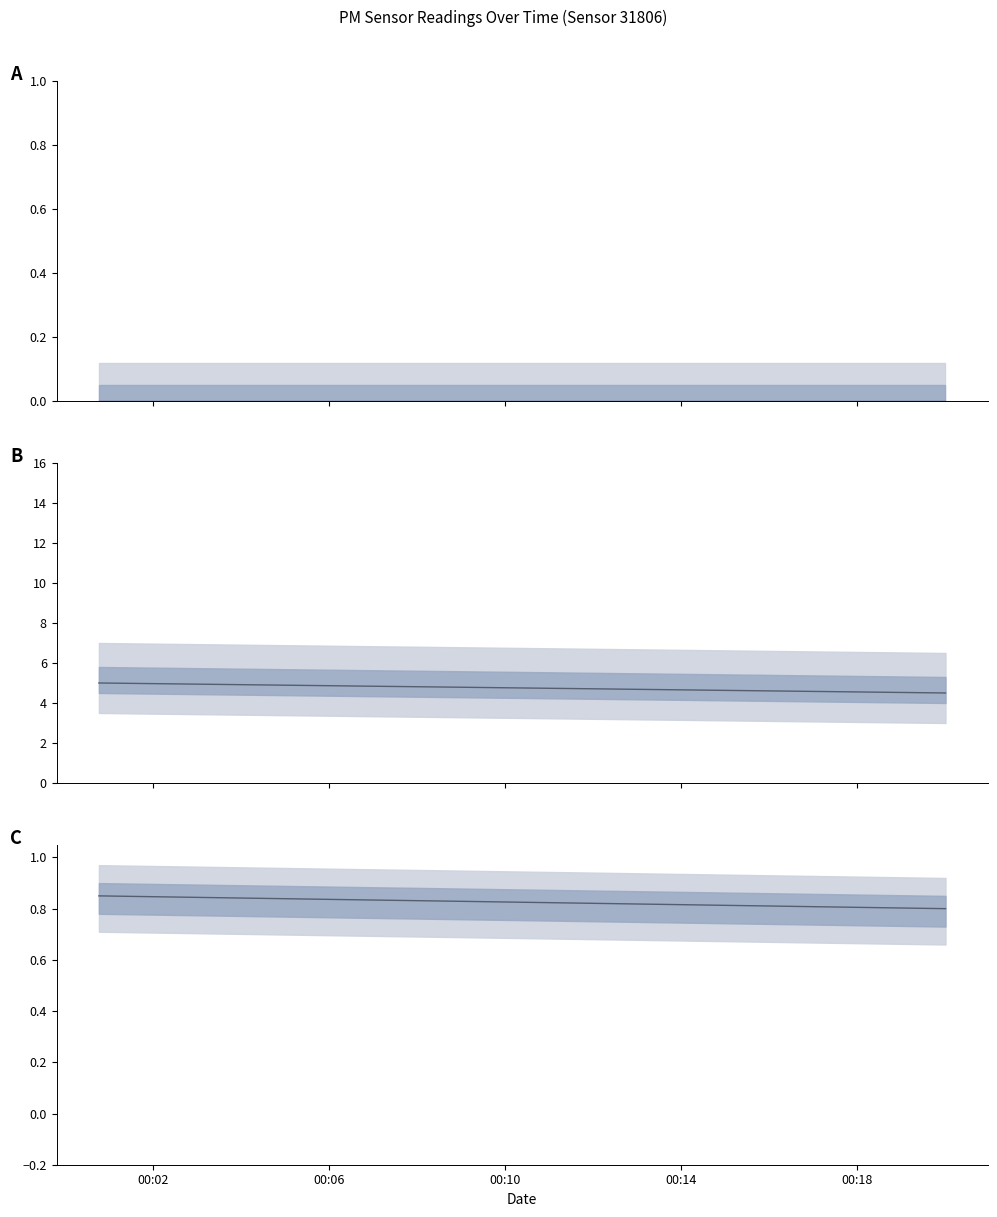

Which label corresponds to the largest value in the chart?

00:02